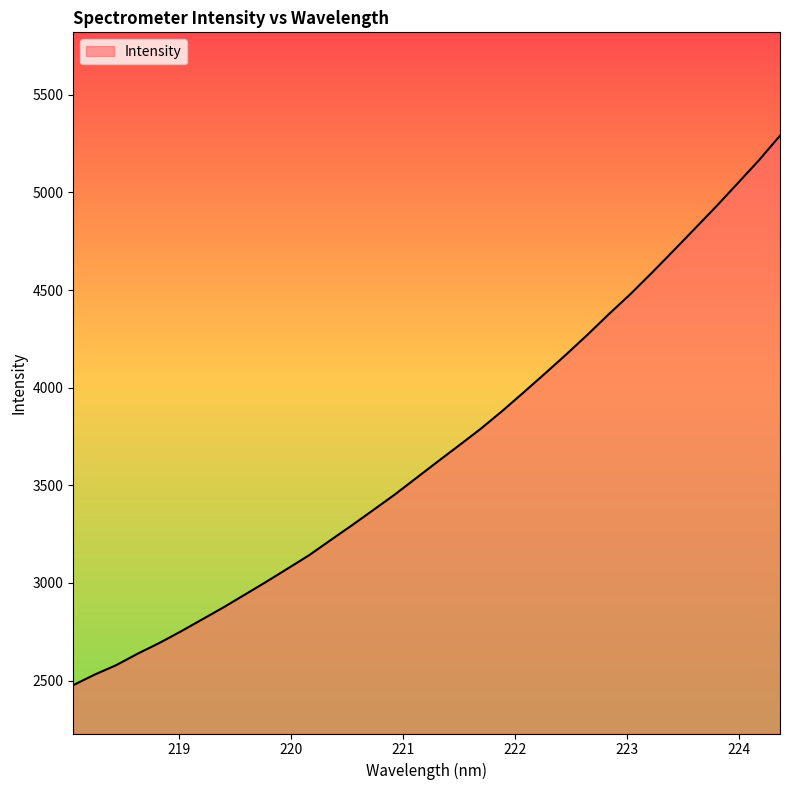

What is the maximum value shown in the chart?

5290.9